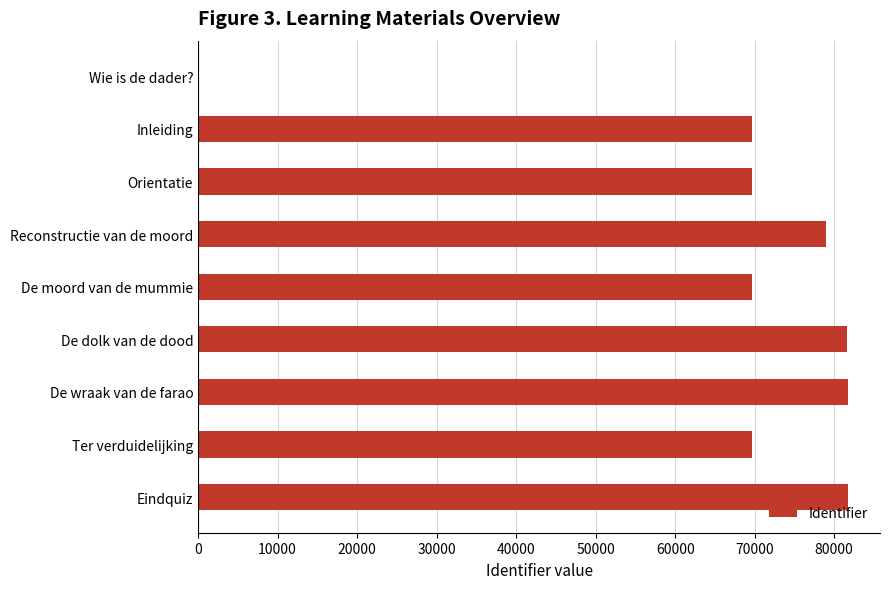

What is the sum of all values?

602819